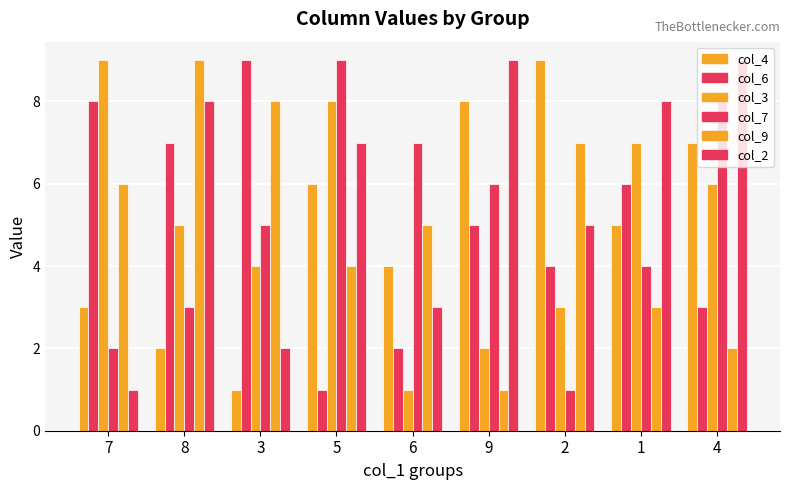

Does the chart contain stacked bars?

No